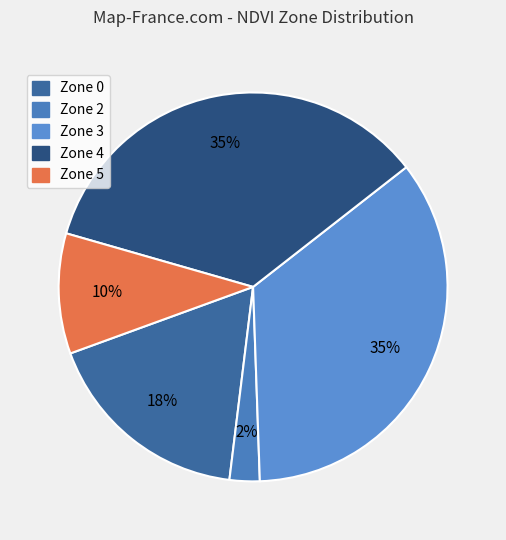

Between Zone 5 and Zone 3, which is larger?

Zone 3